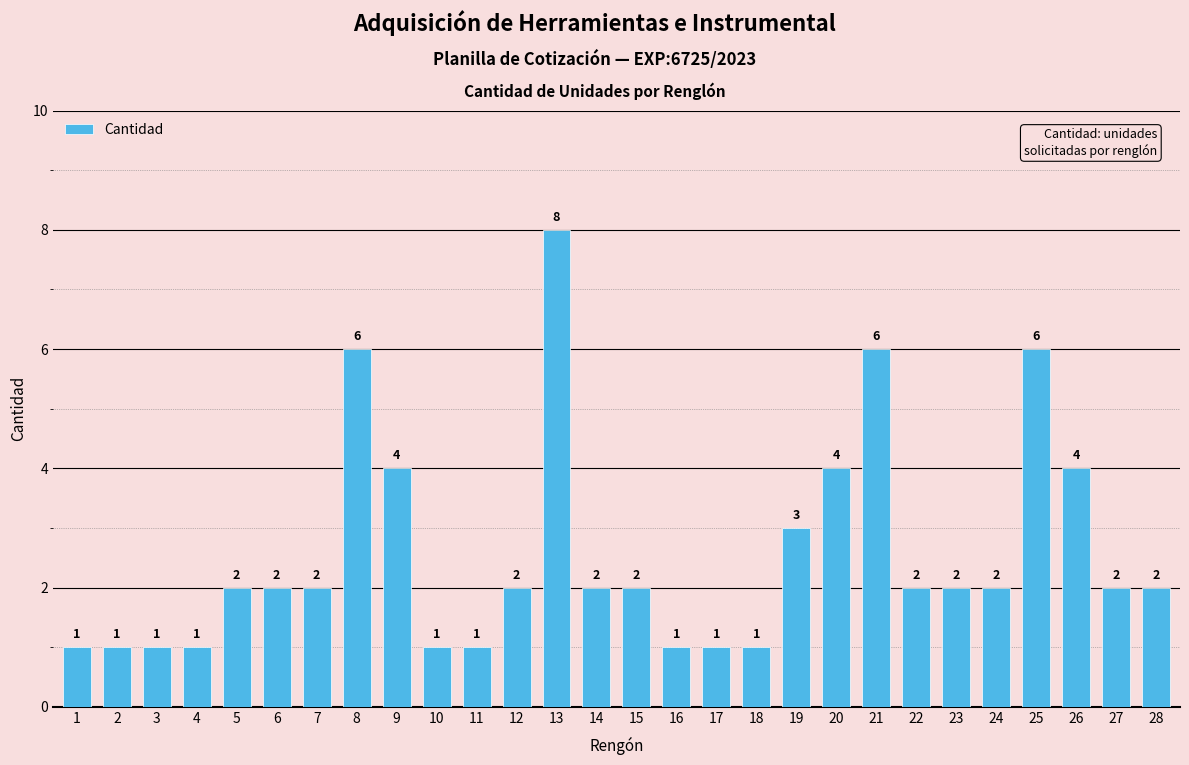

Count the number of categories in the chart.

28